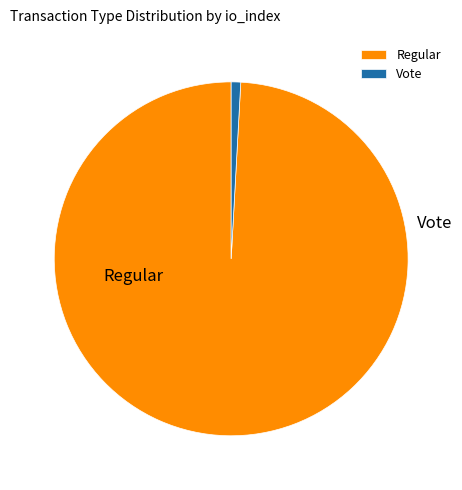

How many segments does this pie chart have?

2